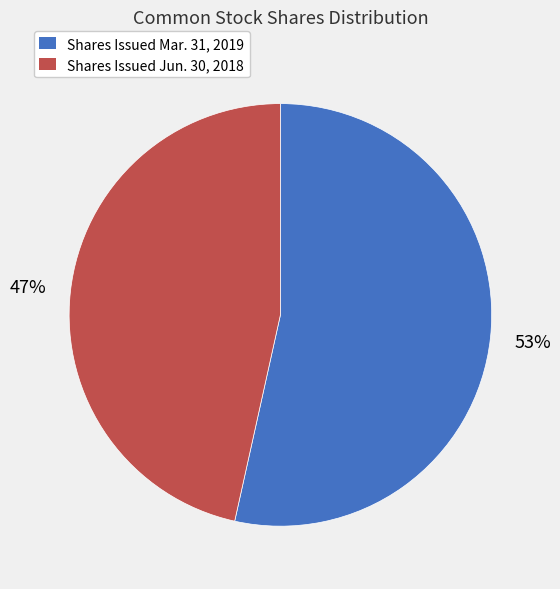

Which category has the smallest portion of the pie?

Shares Issued Jun. 30, 2018